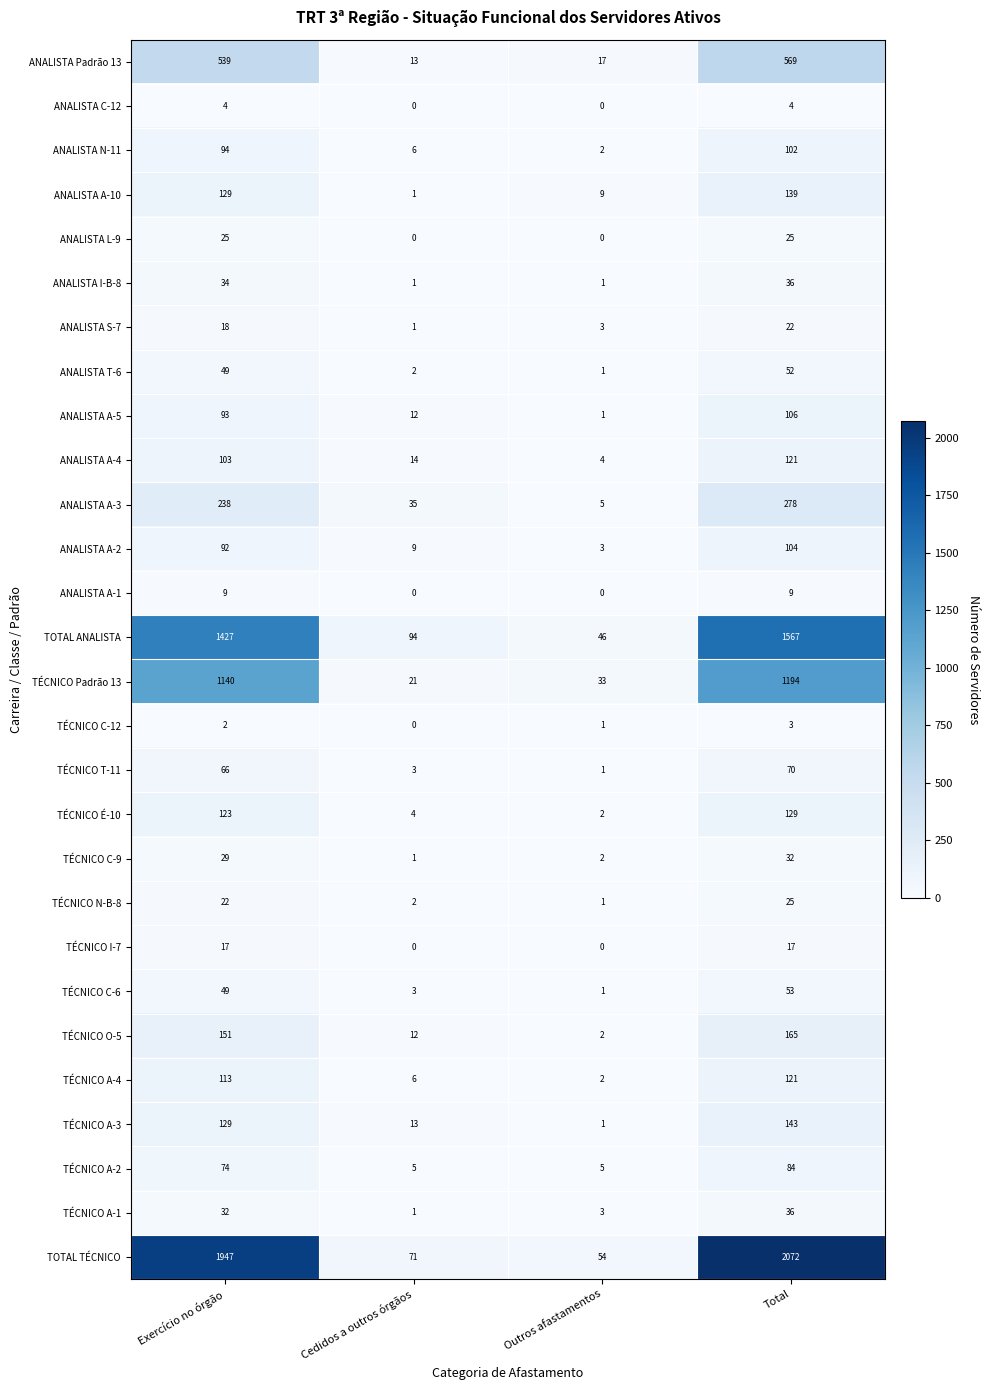

List the labels in order of TÉCNICO A-4 value, largest first.

Total, Exercício no órgão, Cedidos a outros órgãos, Outros afastamentos